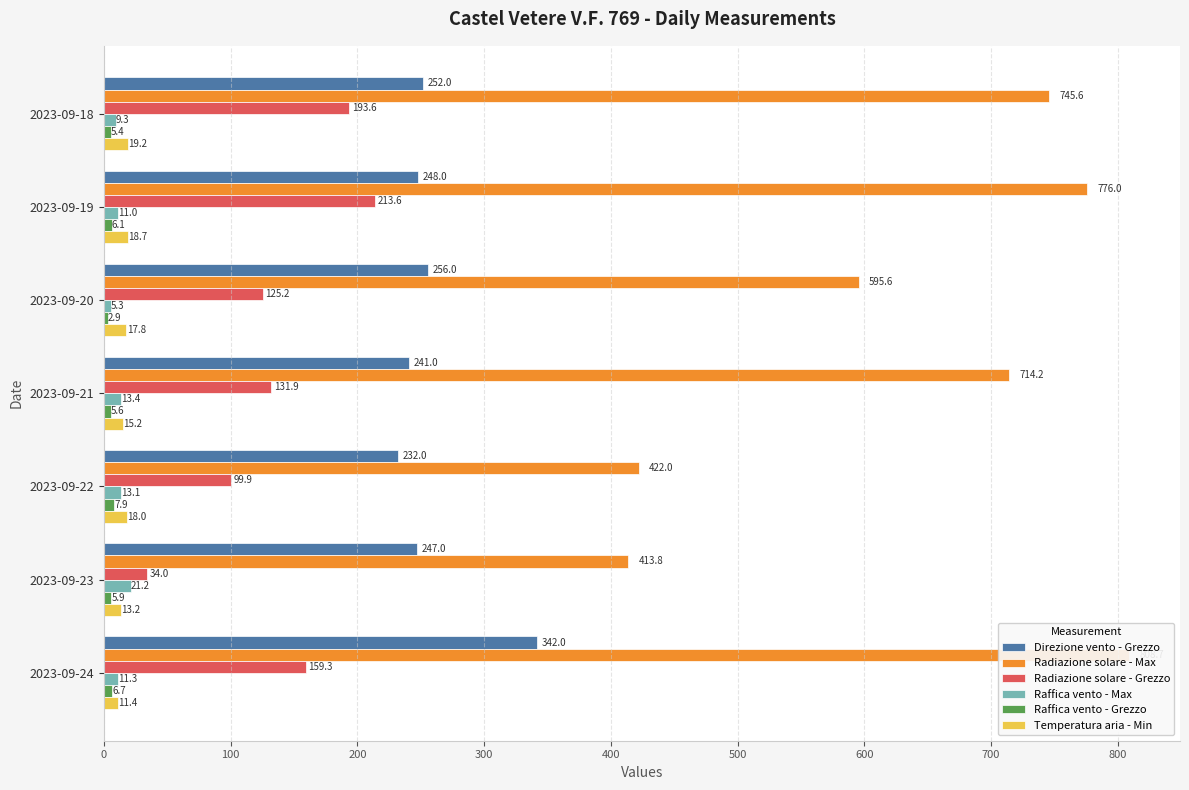

What is the difference between the second highest and second lowest values in the Direzione vento - Grezzo series?

15.0